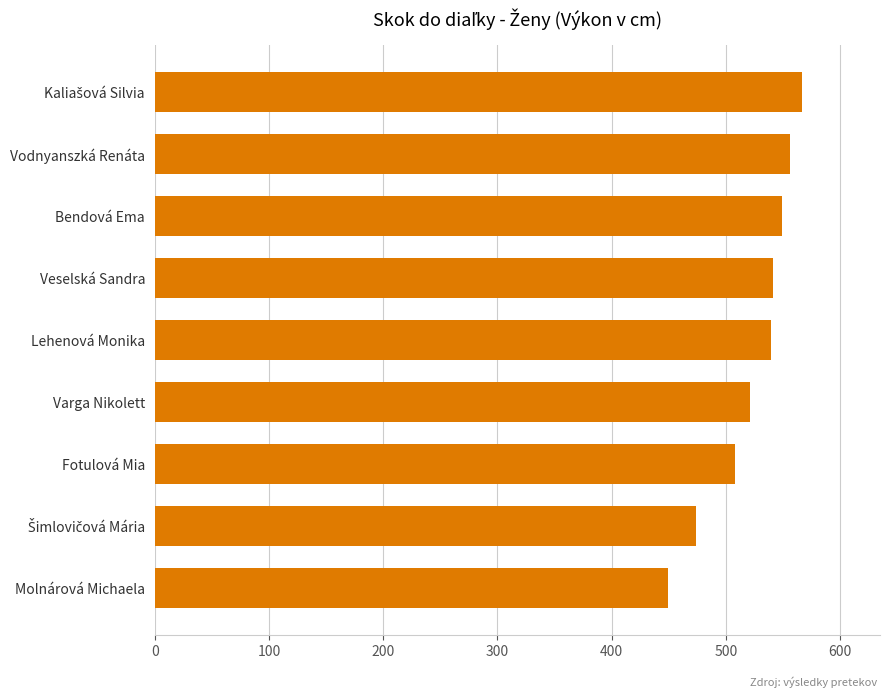

Are the bars horizontal?

Yes